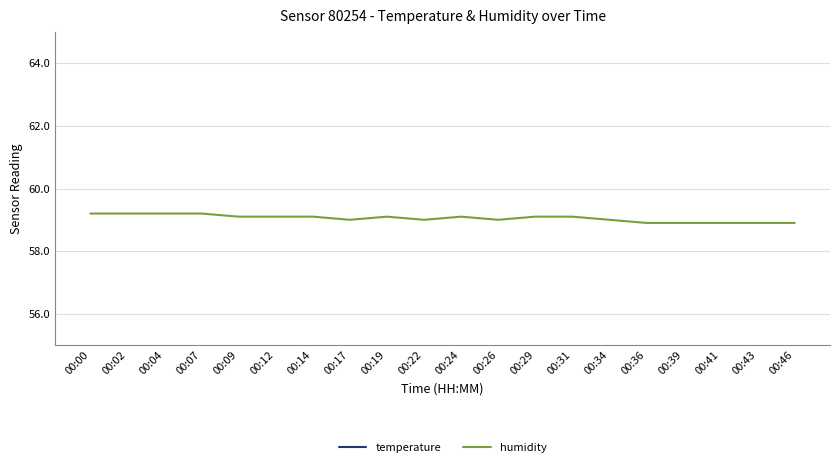

Is it true that temperature equals 26.1 at 00:22?

True